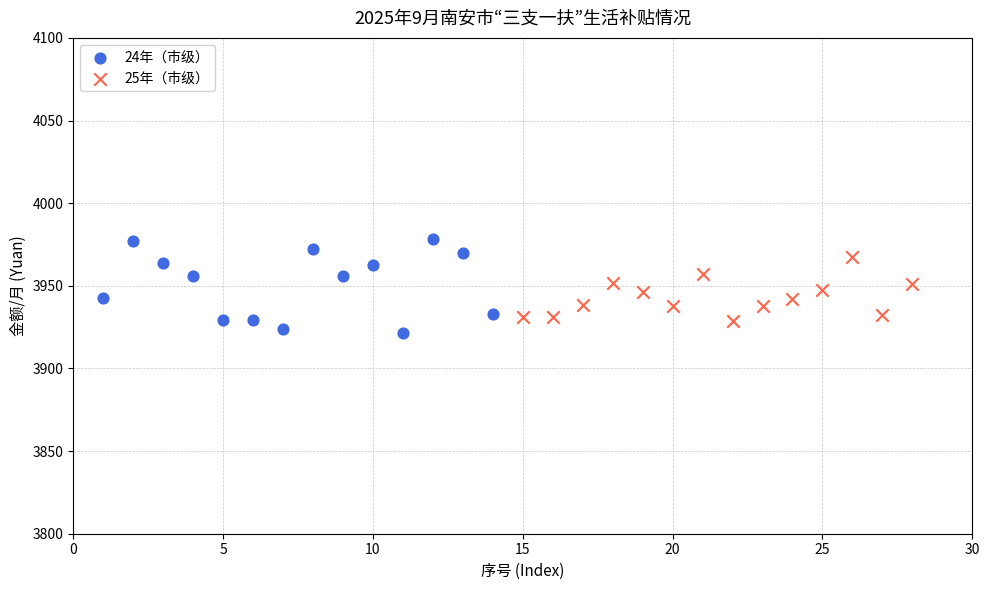

Which series has the largest Y range (max minus min)?

24年（市级）